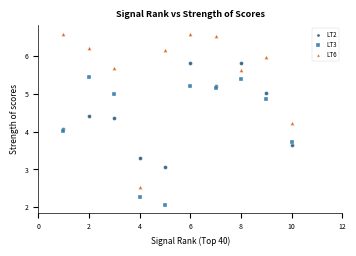

In the LT3 series, what Y value is closest to 3?

2.3